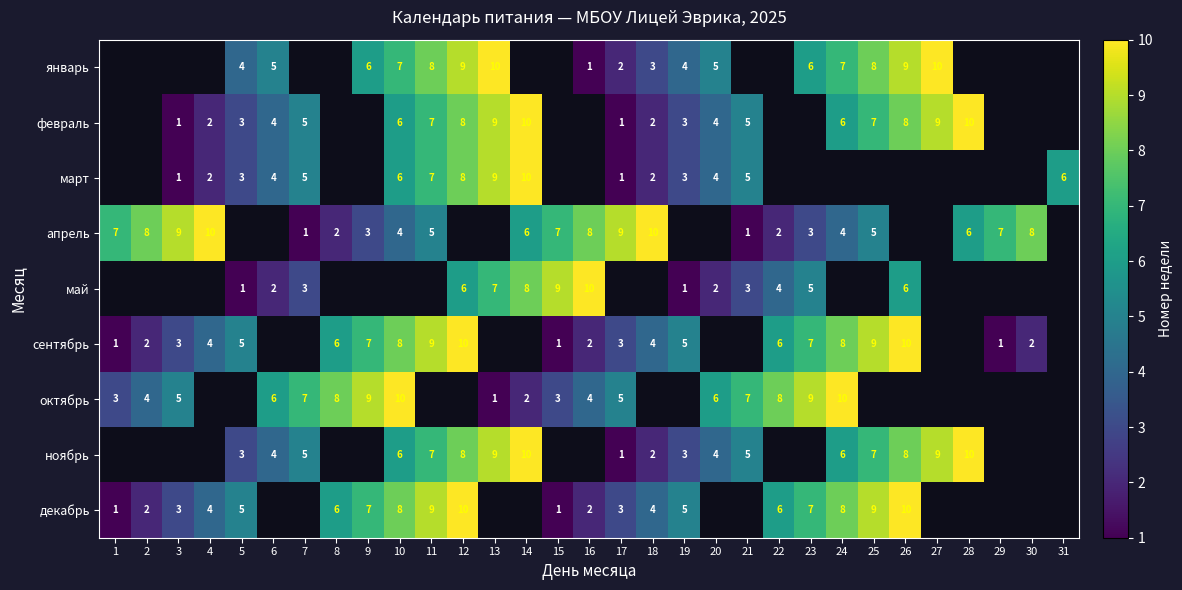

True or false: декабрь has a value of 6 at 8.

True